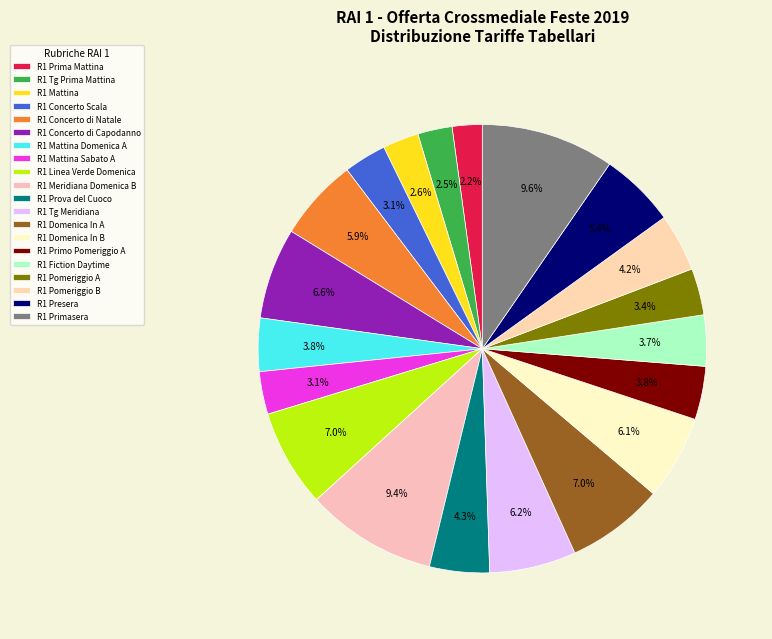

Count the number of slices in the pie.

20